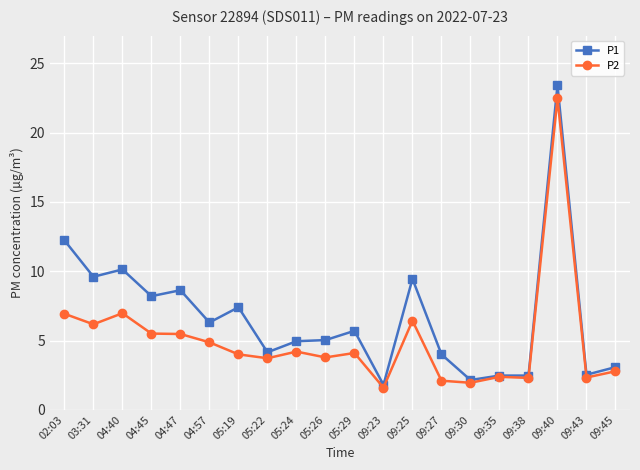

At 09:40, list the series in order from largest to smallest.

P1, P2